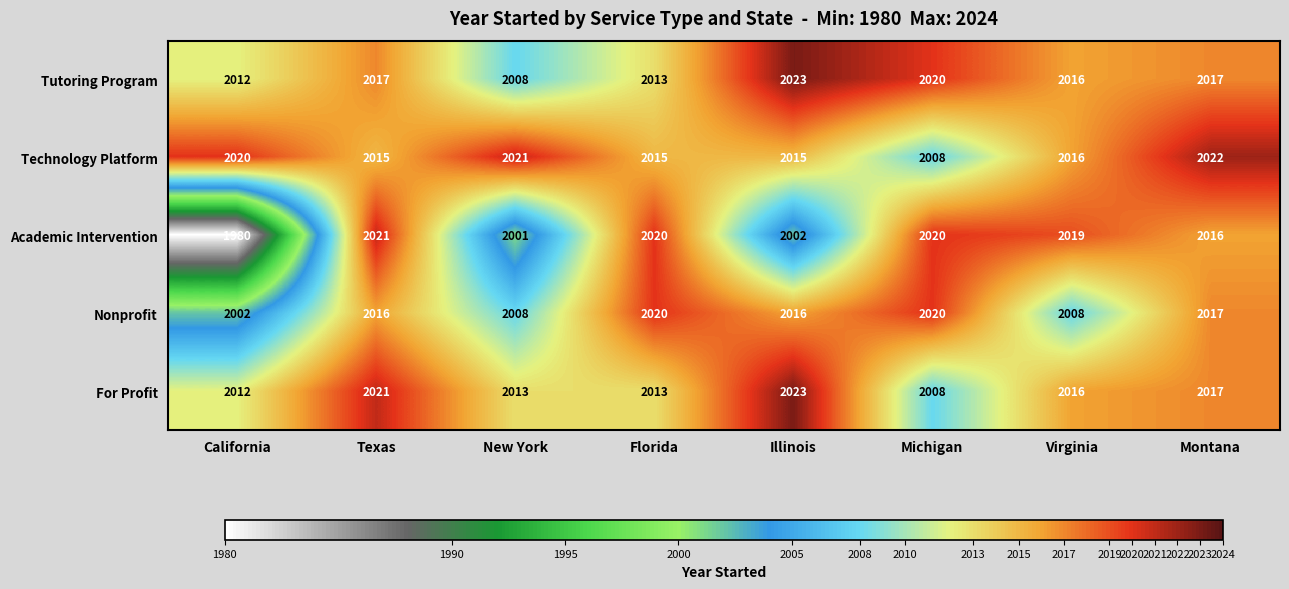

What is the total value across all series at Illinois?

10079